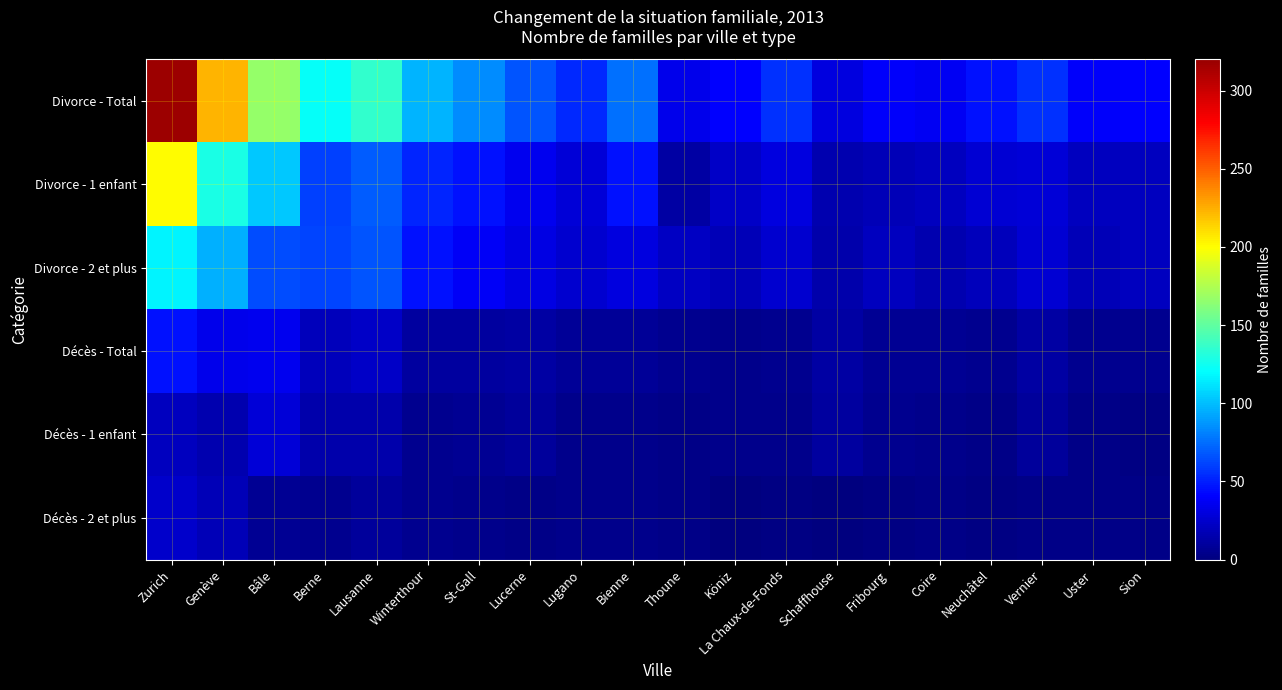

Reading left to right, what are all the values shown in this chart?

Divorce - Total: Zurich=318	Genève=223	Bâle=167	Berne=122	Lausanne=136	Winterthour=97	St-Gall=84	Lucerne=67	Lugano=53	Bienne=75	Thoune=34	Köniz=41	La Chaux-de-Fonds=56	Schaffhouse=30	Fribourg=39	Coire=37	Neuchâtel=46	Vernier=55	Uster=39	Sion=41
Divorce - 1 enfant: Zurich=201	Genève=128	Bâle=103	Berne=60	Lausanne=69	Winterthour=52	St-Gall=46	Lucerne=35	Lugano=28	Bienne=45	Thoune=12	Köniz=23	La Chaux-de-Fonds=31	Schaffhouse=16	Fribourg=18	Coire=21	Neuchâtel=27	Vernier=28	Uster=21	Sion=21
Divorce - 2 et plus: Zurich=117	Genève=95	Bâle=64	Berne=62	Lausanne=67	Winterthour=45	St-Gall=38	Lucerne=32	Lugano=25	Bienne=30	Thoune=22	Köniz=18	La Chaux-de-Fonds=25	Schaffhouse=14	Fribourg=21	Coire=16	Neuchâtel=19	Vernier=27	Uster=18	Sion=20
Décès - Total: Zurich=45	Genève=34	Bâle=35	Berne=19	Lausanne=23	Winterthour=11	St-Gall=11	Lucerne=12	Lugano=8	Bienne=8	Thoune=6	Köniz=4	La Chaux-de-Fonds=6	Schaffhouse=12	Fribourg=7	Coire=7	Neuchâtel=5	Vernier=12	Uster=6	Sion=5
Décès - 1 enfant: Zurich=21	Genève=16	Bâle=28	Berne=14	Lausanne=14	Winterthour=6	St-Gall=7	Lucerne=9	Lugano=4	Bienne=4	Thoune=3	Köniz=4	La Chaux-de-Fonds=4	Schaffhouse=11	Fribourg=5	Coire=4	Neuchâtel=3	Vernier=9	Uster=3	Sion=2
Décès - 2 et plus: Zurich=24	Genève=18	Bâle=7	Berne=5	Lausanne=9	Winterthour=5	St-Gall=4	Lucerne=3	Lugano=4	Bienne=4	Thoune=3	Köniz=0	La Chaux-de-Fonds=2	Schaffhouse=1	Fribourg=2	Coire=3	Neuchâtel=2	Vernier=3	Uster=3	Sion=3